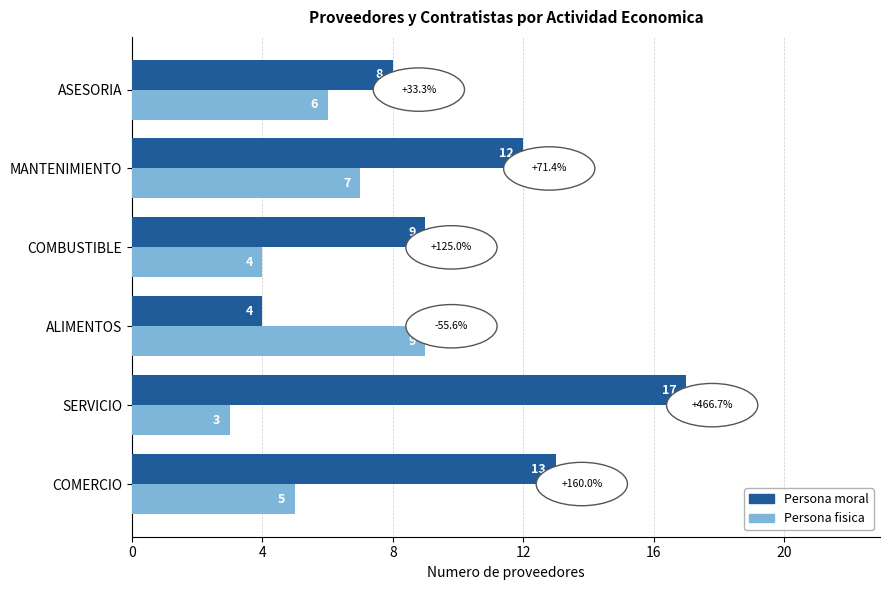

What is the average value of the Persona fisica series?

6